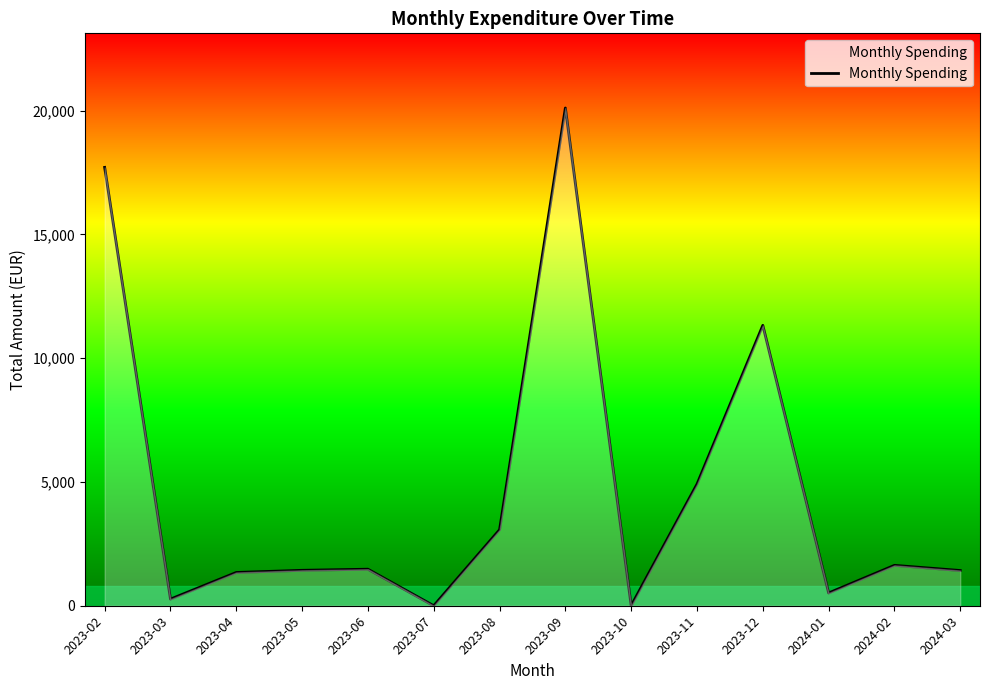

How many categories are shown in the chart?

14